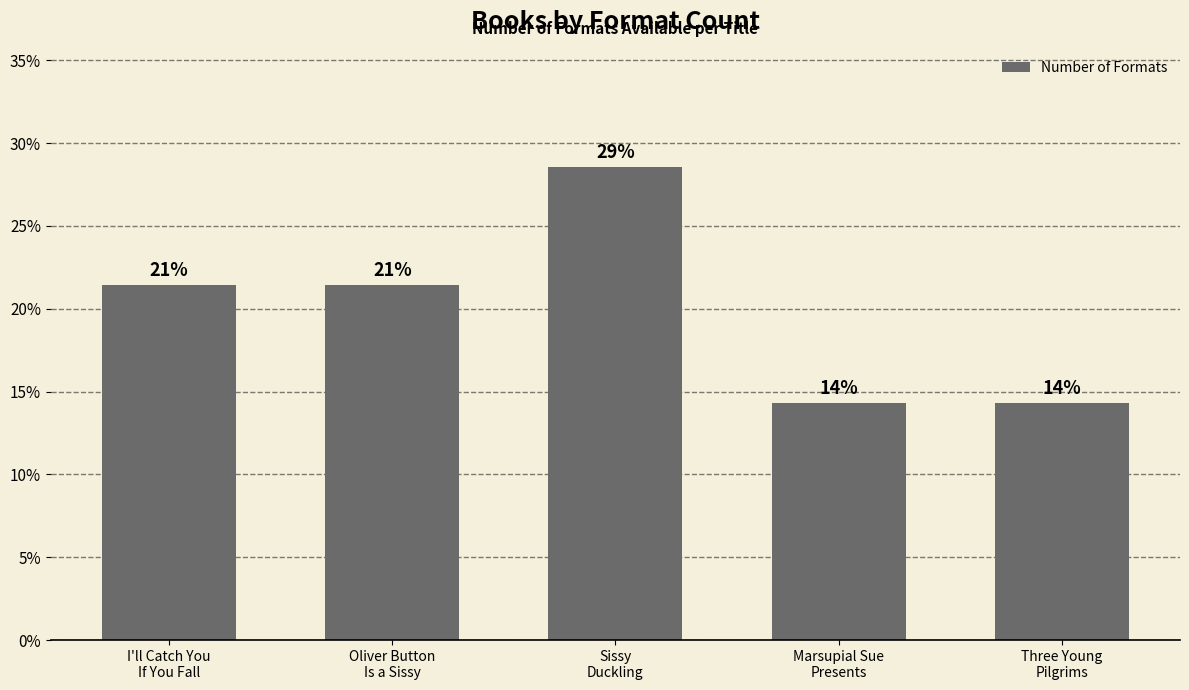

Between Oliver Button
Is a Sissy and Three Young
Pilgrims, which is larger?

Oliver Button
Is a Sissy